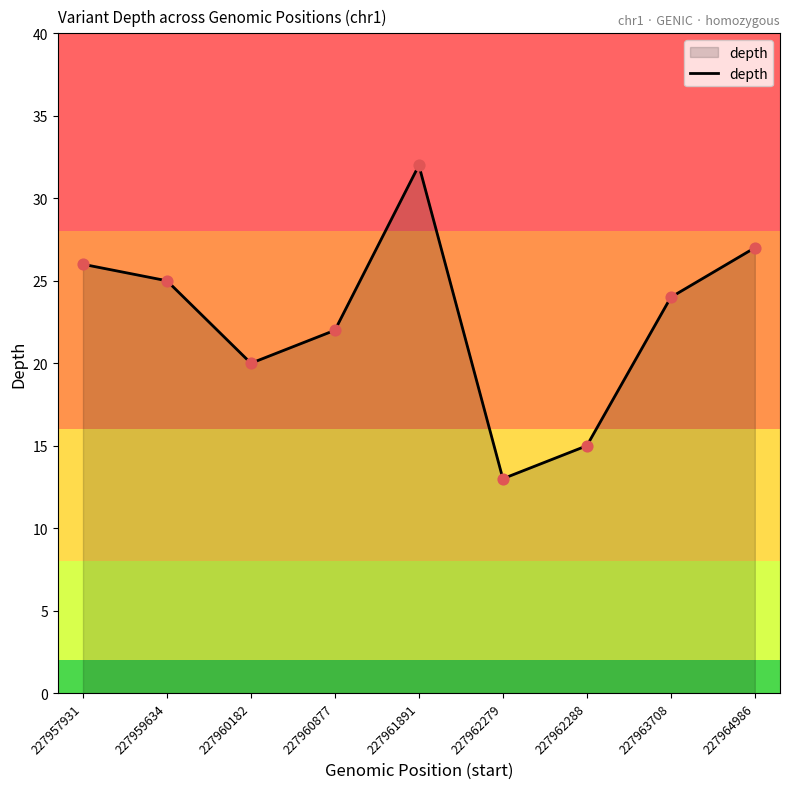

What is the change in value from 227959634 to 227962288?

-10